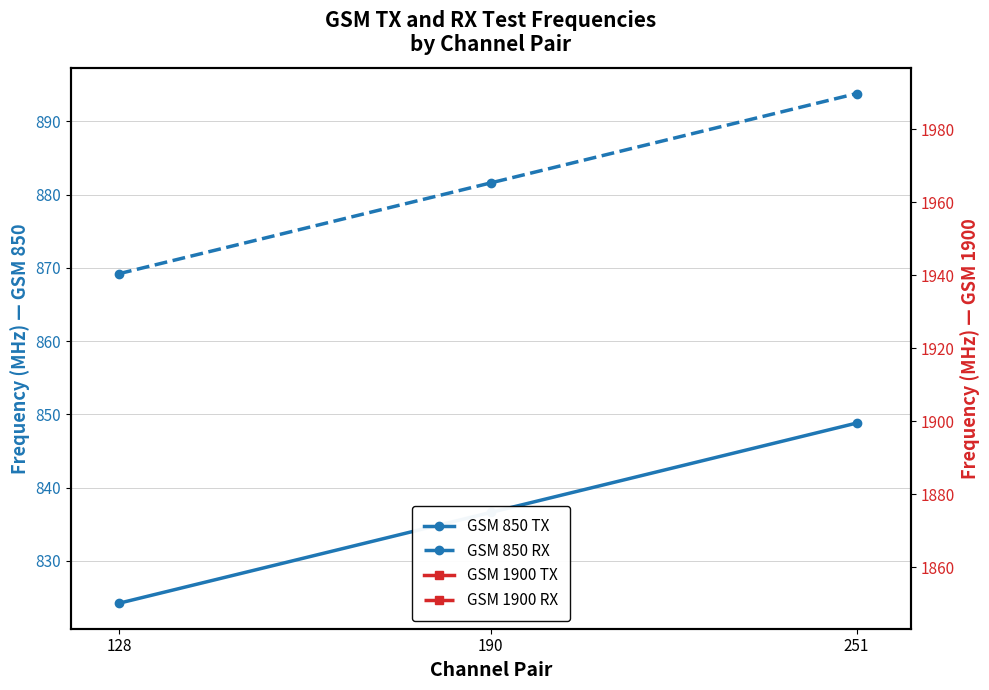

What is the value of the GSM 1900 TX point at the 2nd from the left?

1880.0